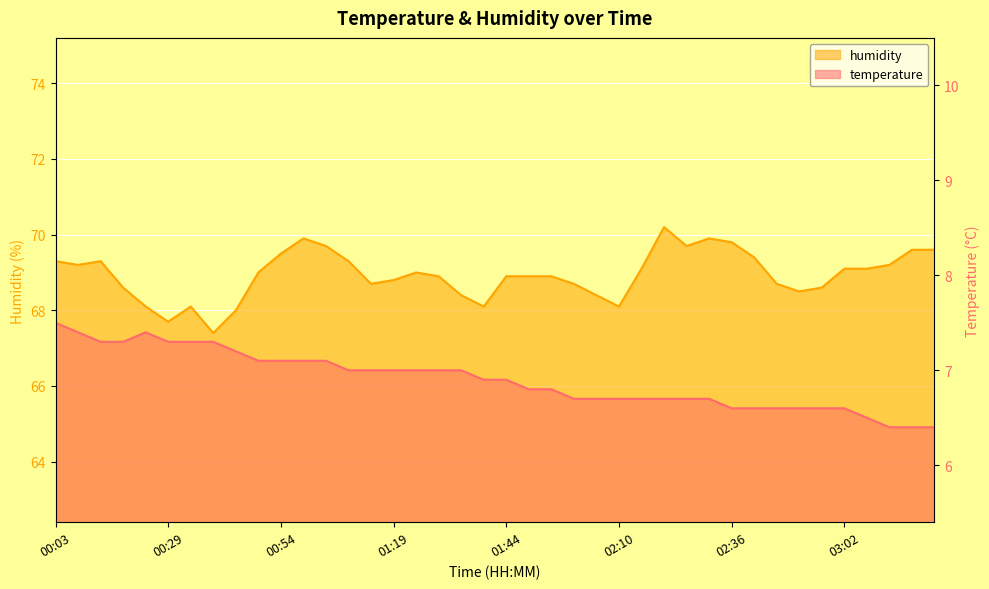

Rank the series by their average value, from lowest to highest.

temperature, humidity